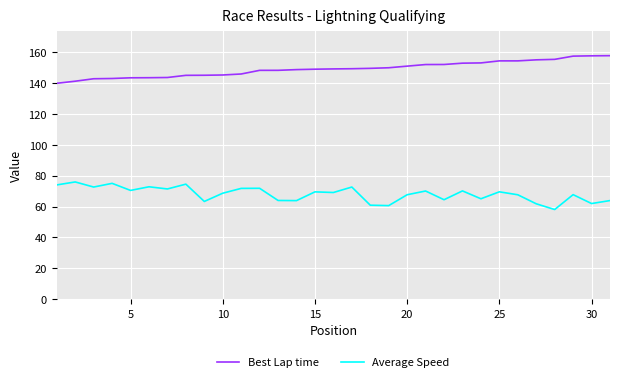

True or false: Best Lap time and Average Speed cross at least once.

False